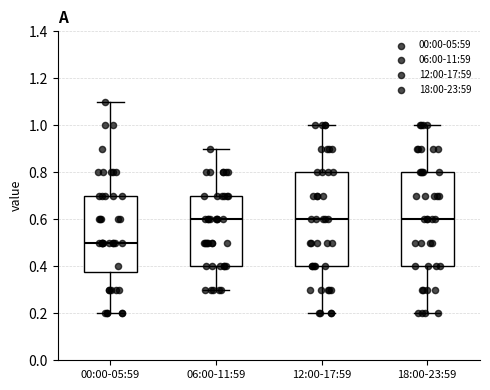

Which box's median line is the lowest?

00:00-05:59